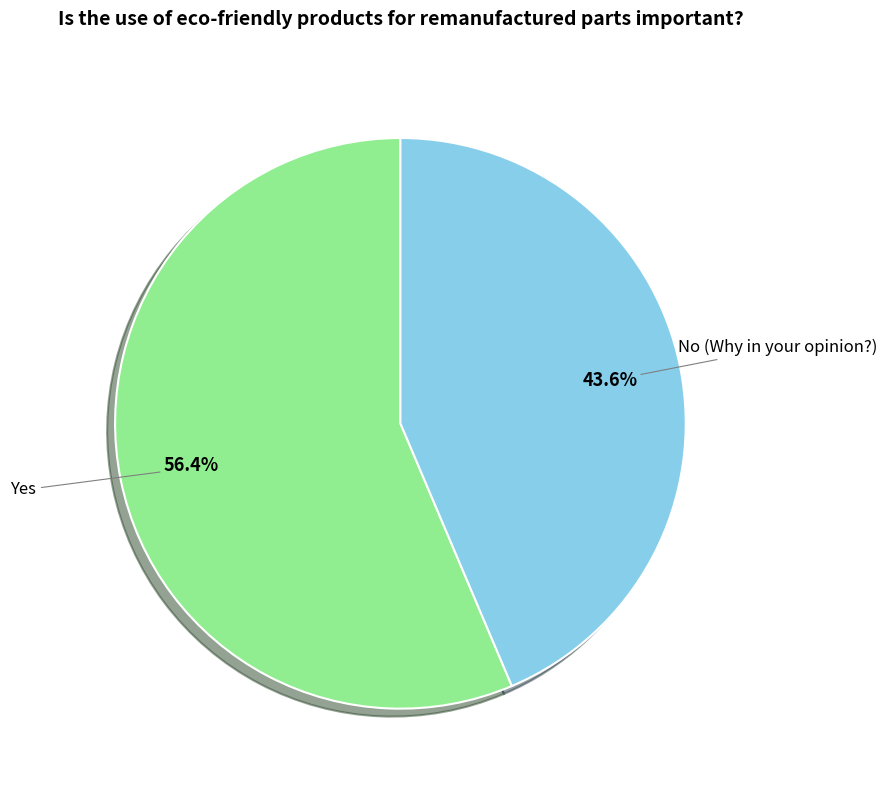

To the nearest percent, what is the difference between the largest and smallest slice percentages?

13%